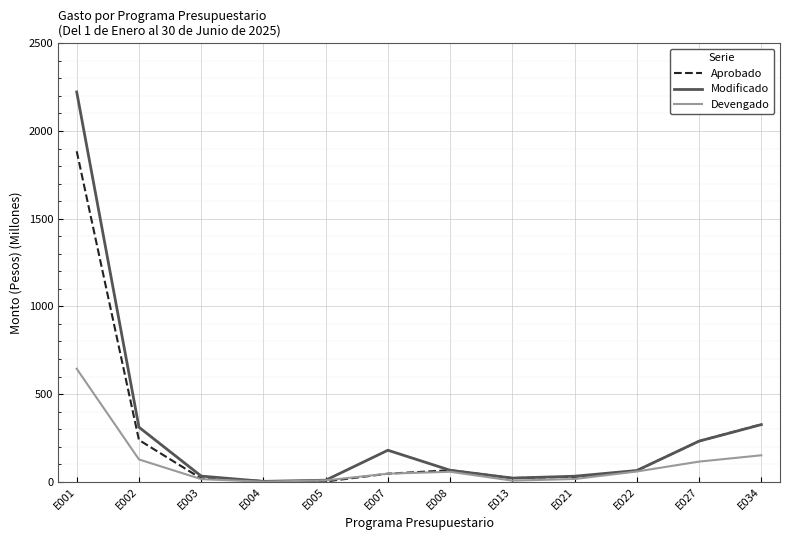

What is the difference between the highest and lowest values at E001?

1578.4